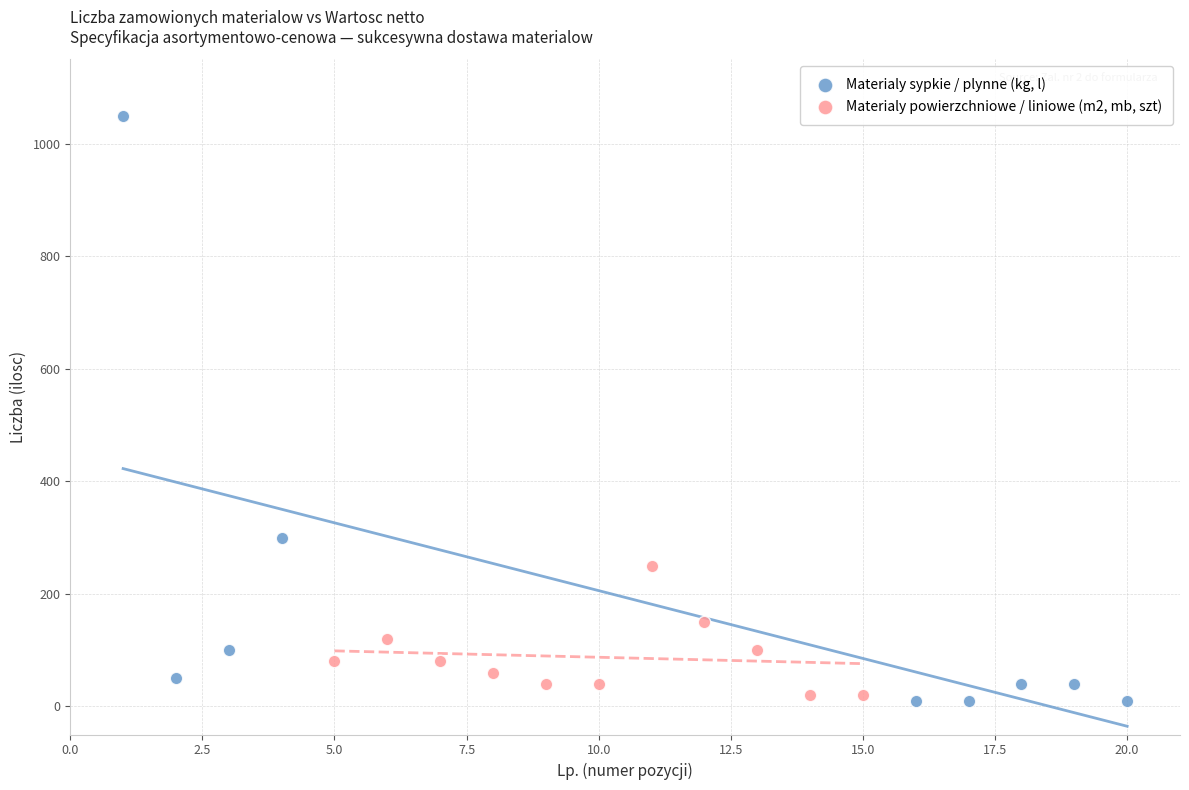

Which series contains the highest Y value?

Materialy sypkie / plynne (kg, l)